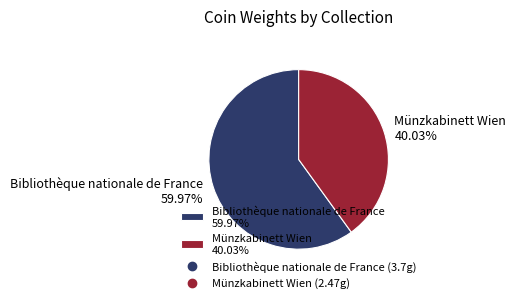

Between Münzkabinett Wien 40.03% and Bibliothèque nationale de France 59.97%, which is larger?

Bibliothèque nationale de France 59.97%